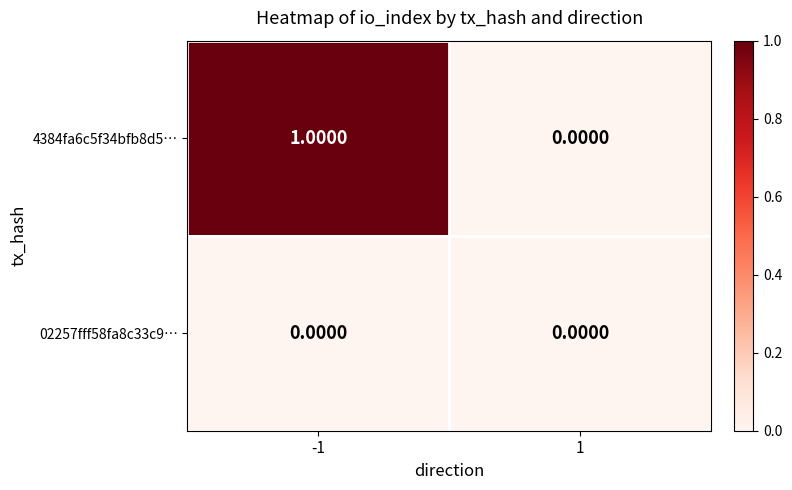

List the series in order of their overall mean, lowest first.

02257fff58fa8c33c9…, 4384fa6c5f34bfb8d5…